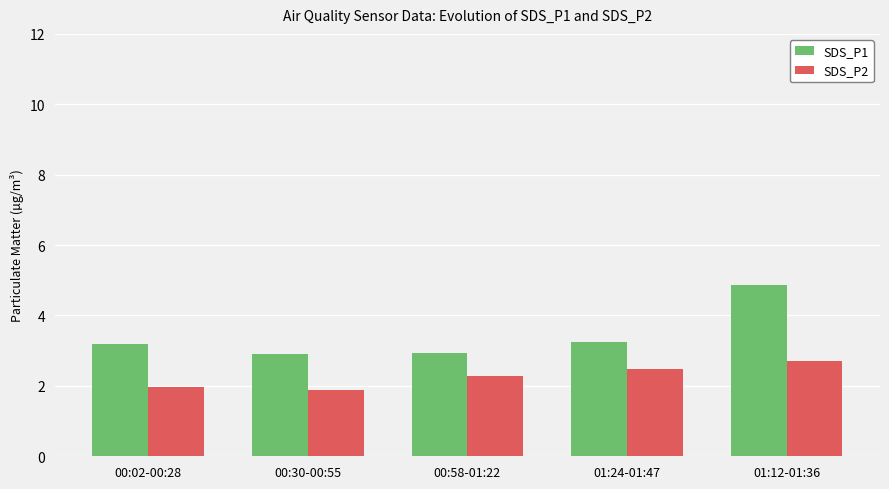

What is the difference between the highest and lowest values at 00:02-00:28?

1.2